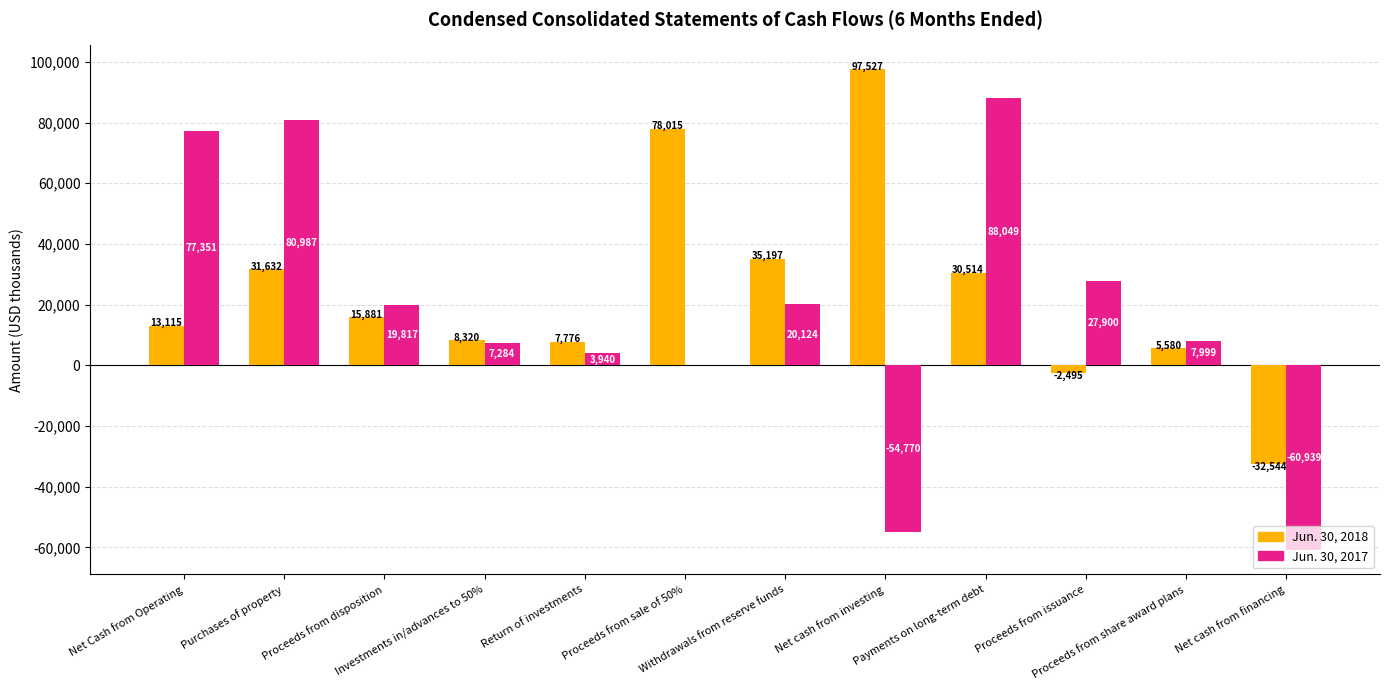

What is the total value across all series at Net Cash from Operating?

90466